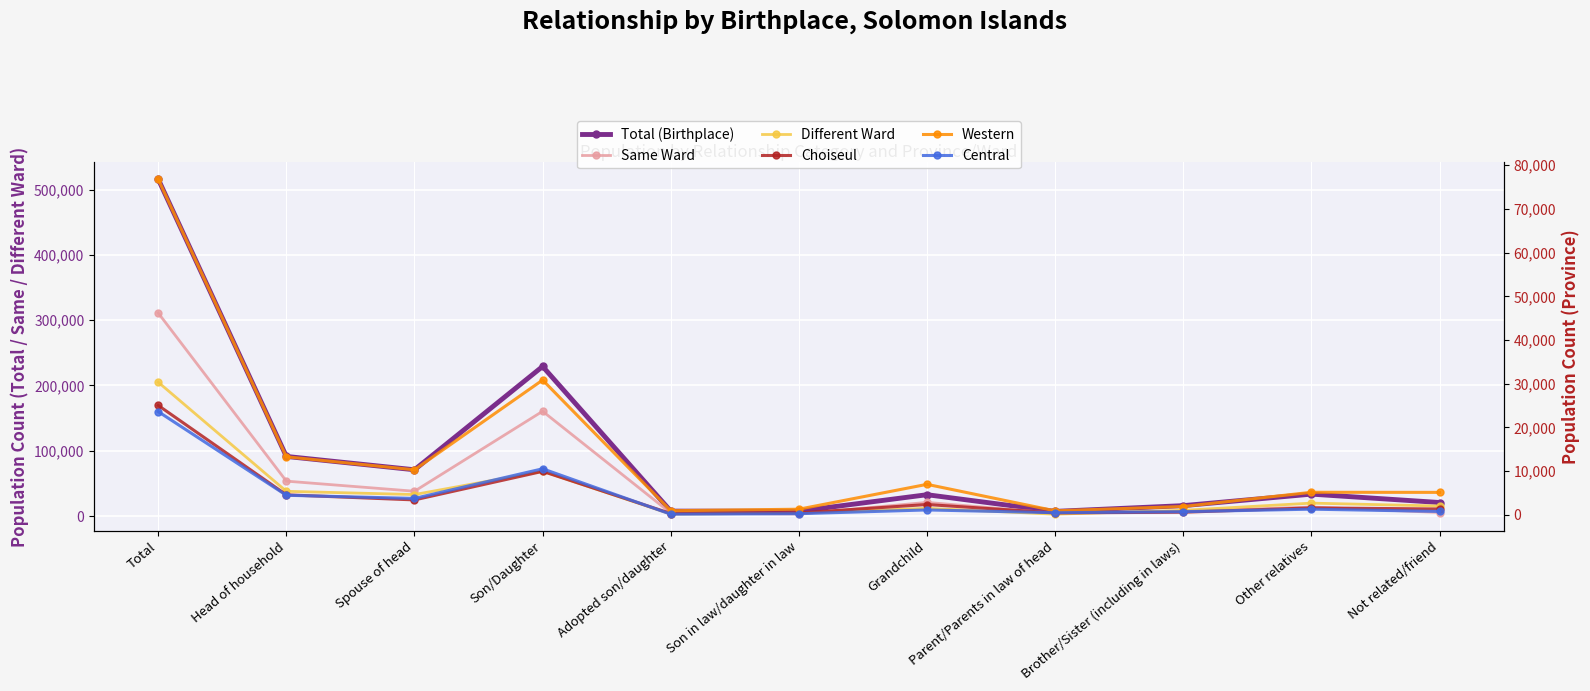

What value does the Different Ward series have at Son in law/daughter in law?

4273